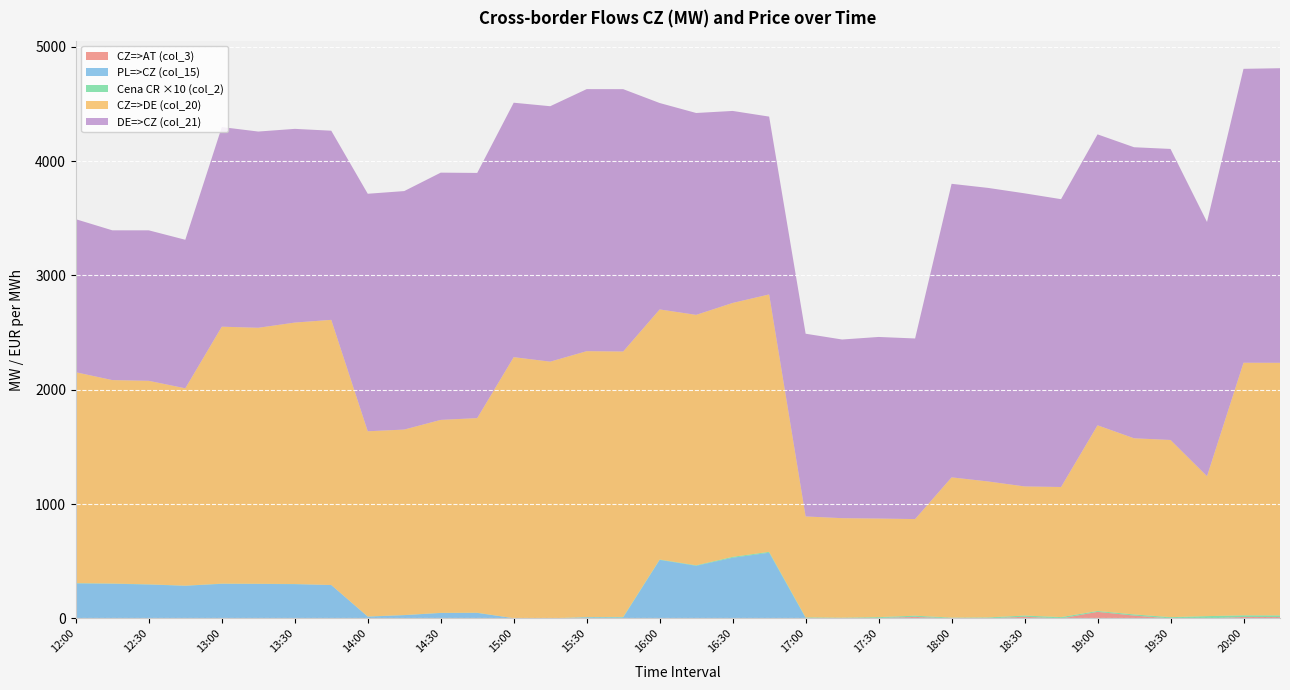

Reading left to right, list all the values displayed in this chart.

CZ=>AT (col_3): 0.0	0.0	0.0	0.0	0.0	0.0	0.0	0.0	0.0	0.0	0.0	0.0	0.0	0.0	0.0	0.0	0.0	0.9	0.0	0.0	4.9	0.0	2.6	13.7	0.0	0.0	15.1	0.0	57.7	25.3	0.0	0.0	13.0	12.6
PL=>CZ (col_15): 306.8	303.8	296.9	286.0	303.0	302.0	300.0	292.6	16.0	28.9	48.1	48.7	2.3	0.0	9.9	9.0	512.4	459.9	531.1	575.0	0.0	0.0	1.1	1.1	0.0	0.0	0.0	0.0	0.0	0.0	0.0	0.0	0.4	0.0
Cena CR (col_2): 24.1	18.5	14.6	10.5	16.3	13.3	12.9	0.1	13.2	10.0	11.4	15.5	4.0	11.0	26.3	45.7	32.0	43.2	77.0	76.0	47.4	67.5	79.0	97.0	70.3	90.0	105.0	120.0	77.1	102.2	115.8	205.0	139.6	141.0
CZ=>DE (col_20): 1844.0	1779.1	1779.9	1725.8	2247.0	2238.8	2286.3	2318.8	1619.7	1622.2	1687.3	1702.0	2282.6	2244.8	2325.0	2321.0	2186.9	2189.8	2220.5	2251.1	882.6	870.4	862.3	844.8	1227.0	1189.2	1129.2	1137.7	1624.0	1540.3	1549.4	1223.9	2209.0	2209.0
DE=>CZ (col_21): 1338.3	1309.5	1315.9	1298.8	1745.6	1715.9	1693.9	1654.0	2077.0	2085.4	2162.1	2144.0	2224.9	2233.6	2291.5	2294.2	1805.0	1765.4	1679.0	1555.0	1597.9	1562.3	1587.9	1579.3	2567.0	2567.0	2563.0	2517.0	2544.0	2545.0	2545.0	2222.8	2570.1	2576.2